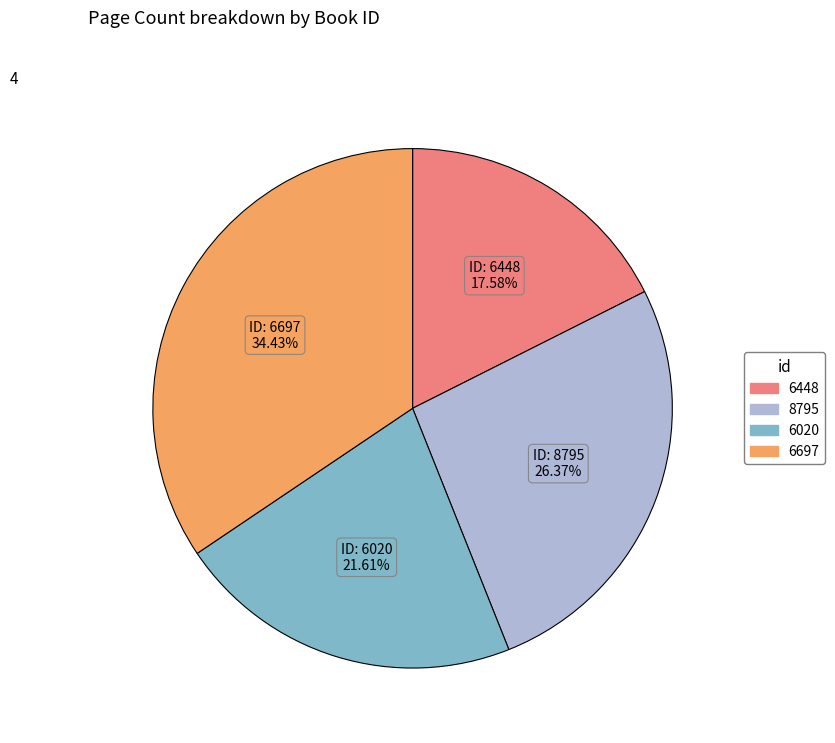

Which has a higher value, 6697 or 6448?

6697